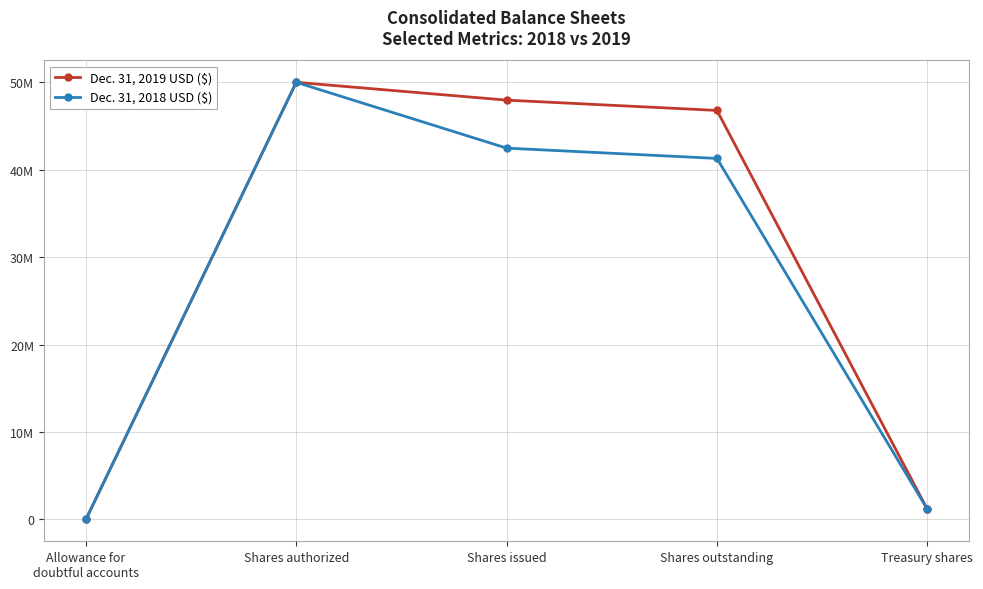

Where is Dec. 31, 2018 USD ($) nearest to the value 25000277?

Shares outstanding